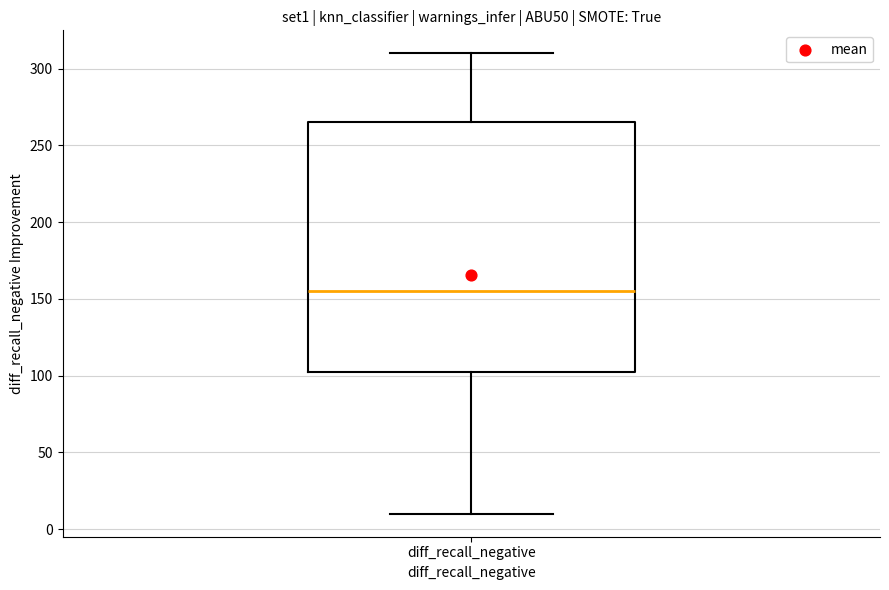

Where does the median line of the box for diff_recall_negative sit on the y-axis? The values are not printed on the chart, so give them approximately, as read against the axis.

155